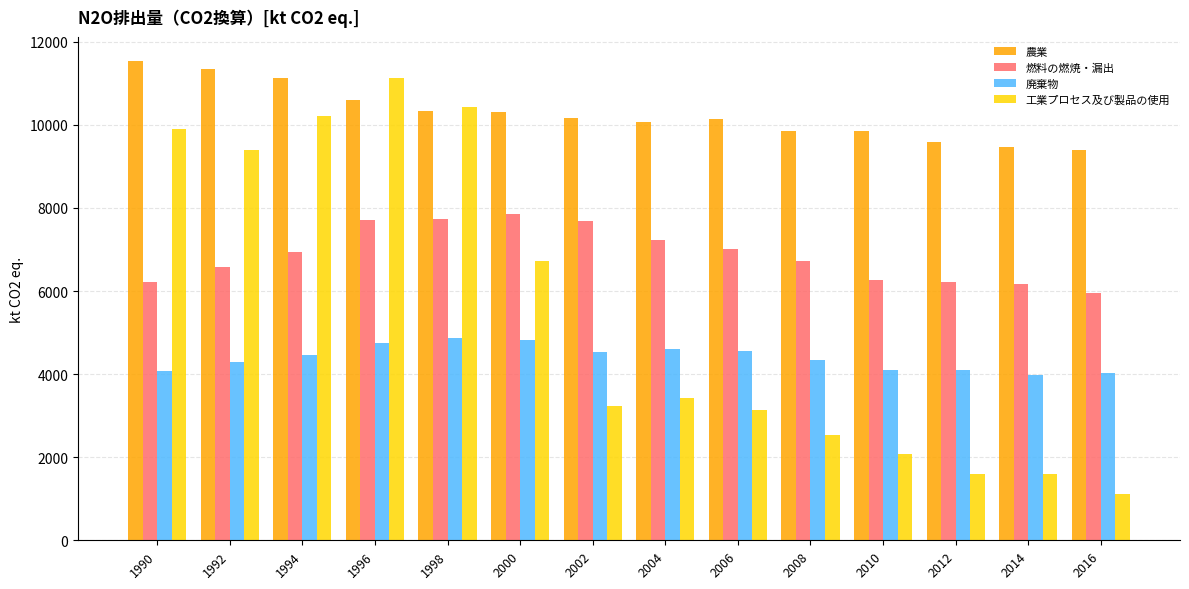

Where does the 農業 series first go above 10161?

1990